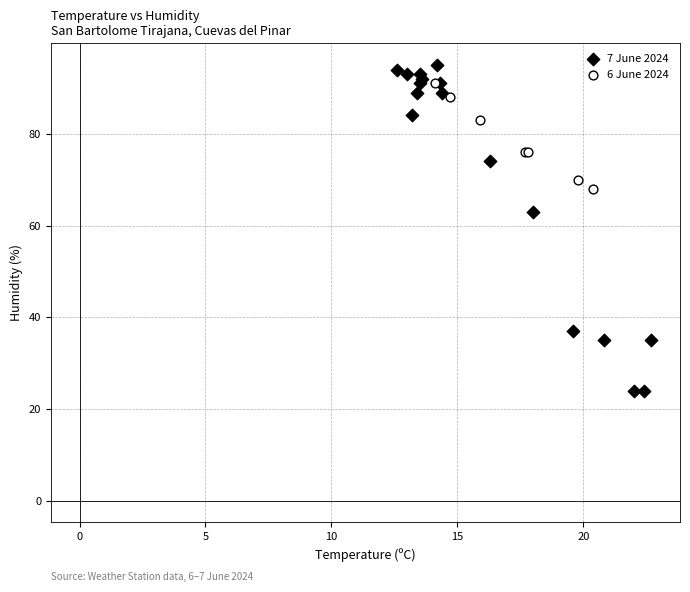

Which series contains the lowest Y value?

7 June 2024